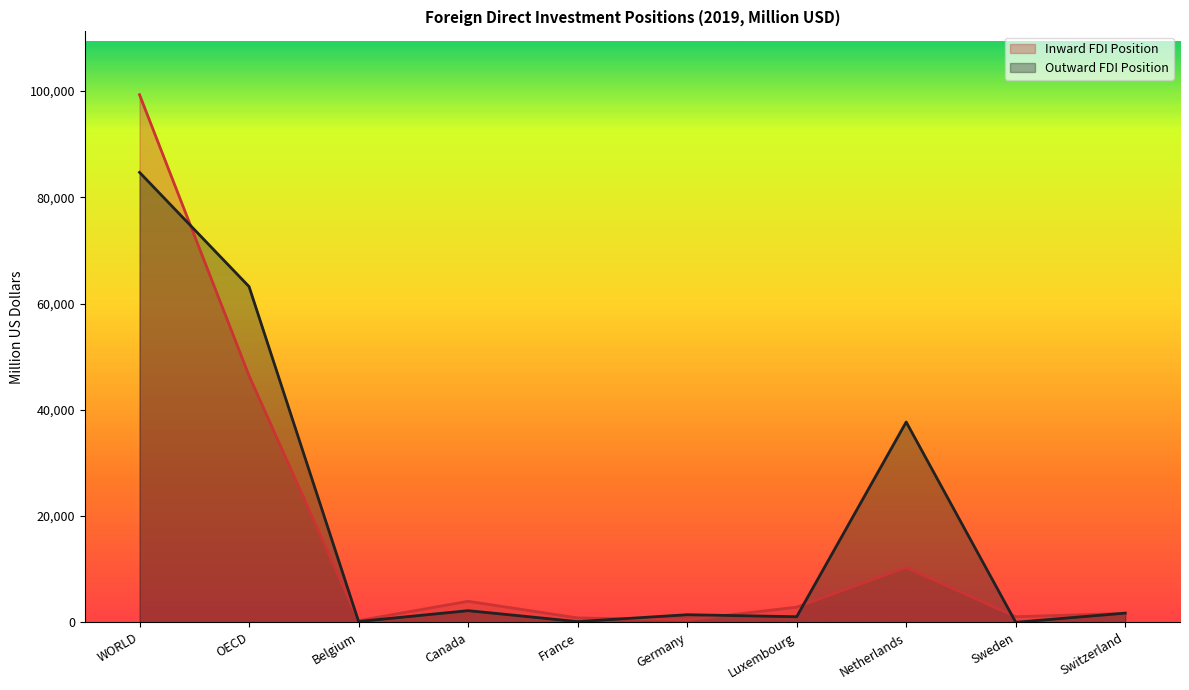

List the series in order of their overall mean, lowest first.

Inward FDI Position, Outward FDI Position